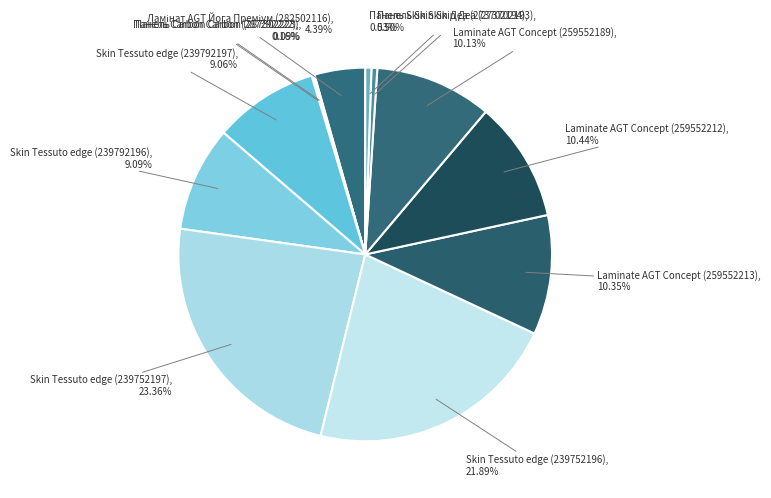

How many slices are in this pie chart?

12